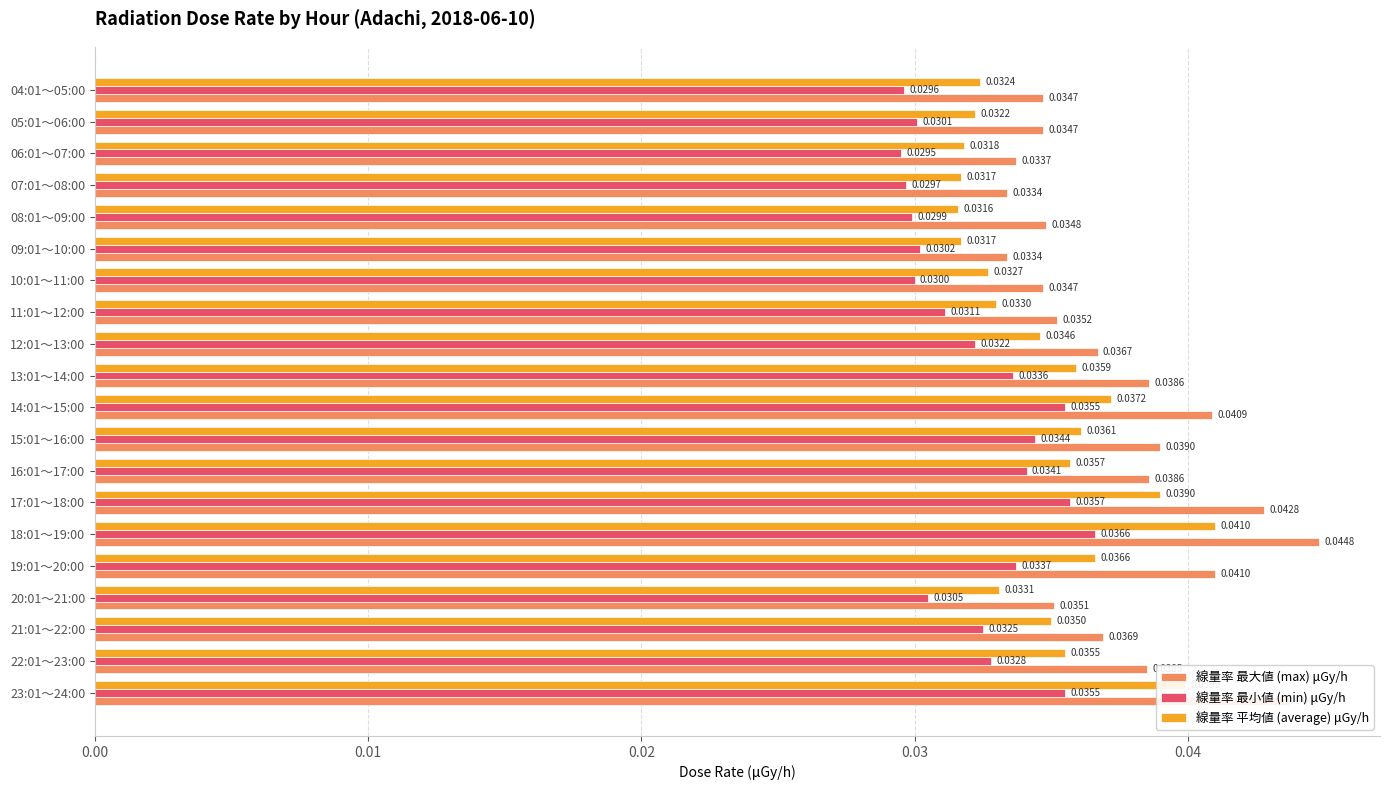

Count the 線量率 最小値 (min) μGy/h values in the range 0 to 1.

20